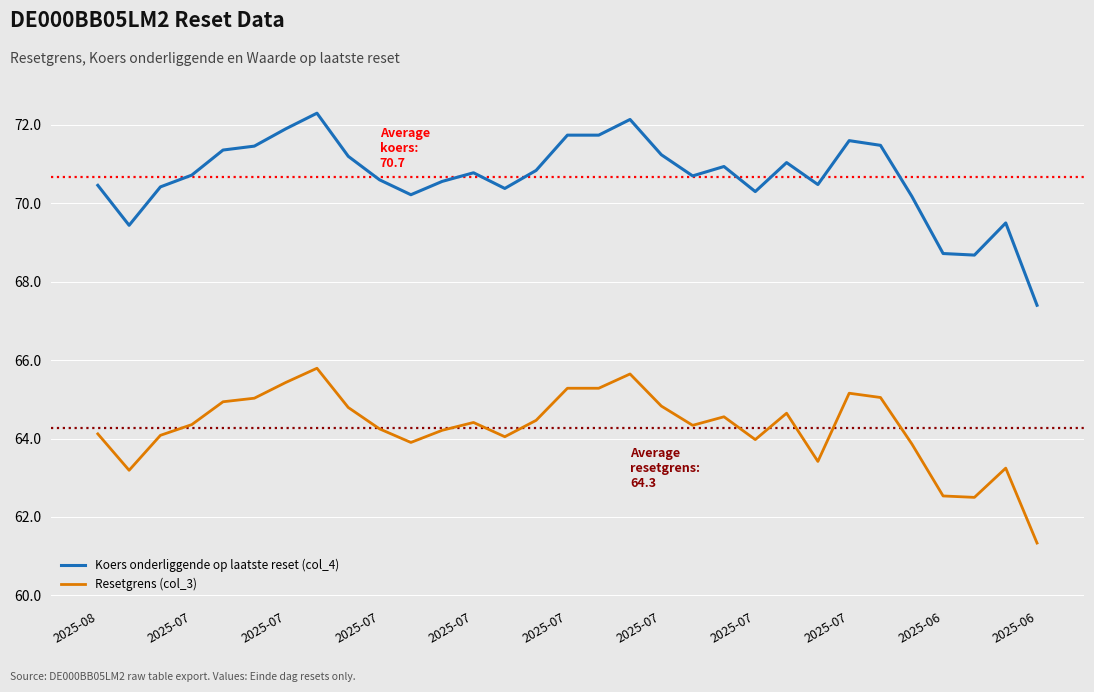

What is the maximum value for Koers onderliggende op laatste reset (col_4)?

72.3